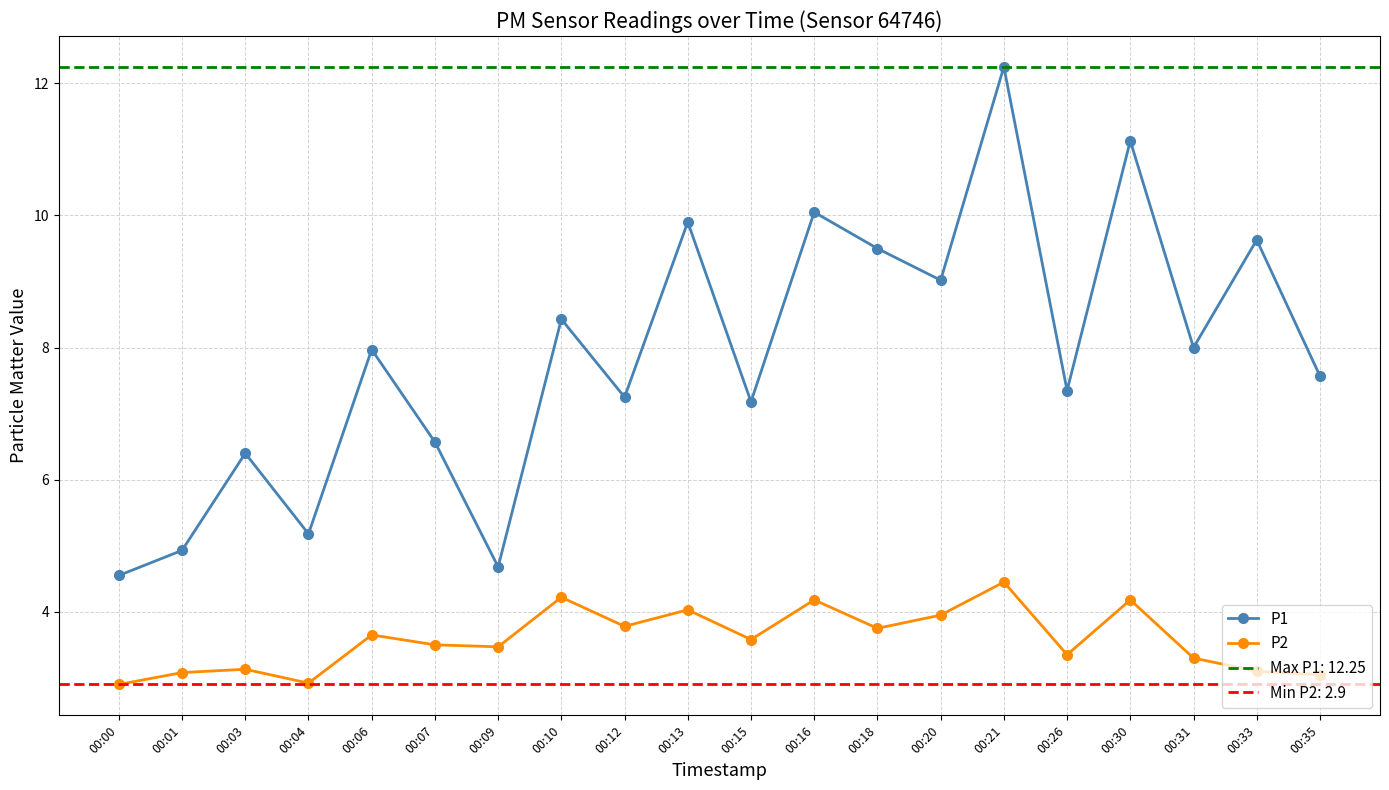

Where does the P2 series first go above 3?

00:01